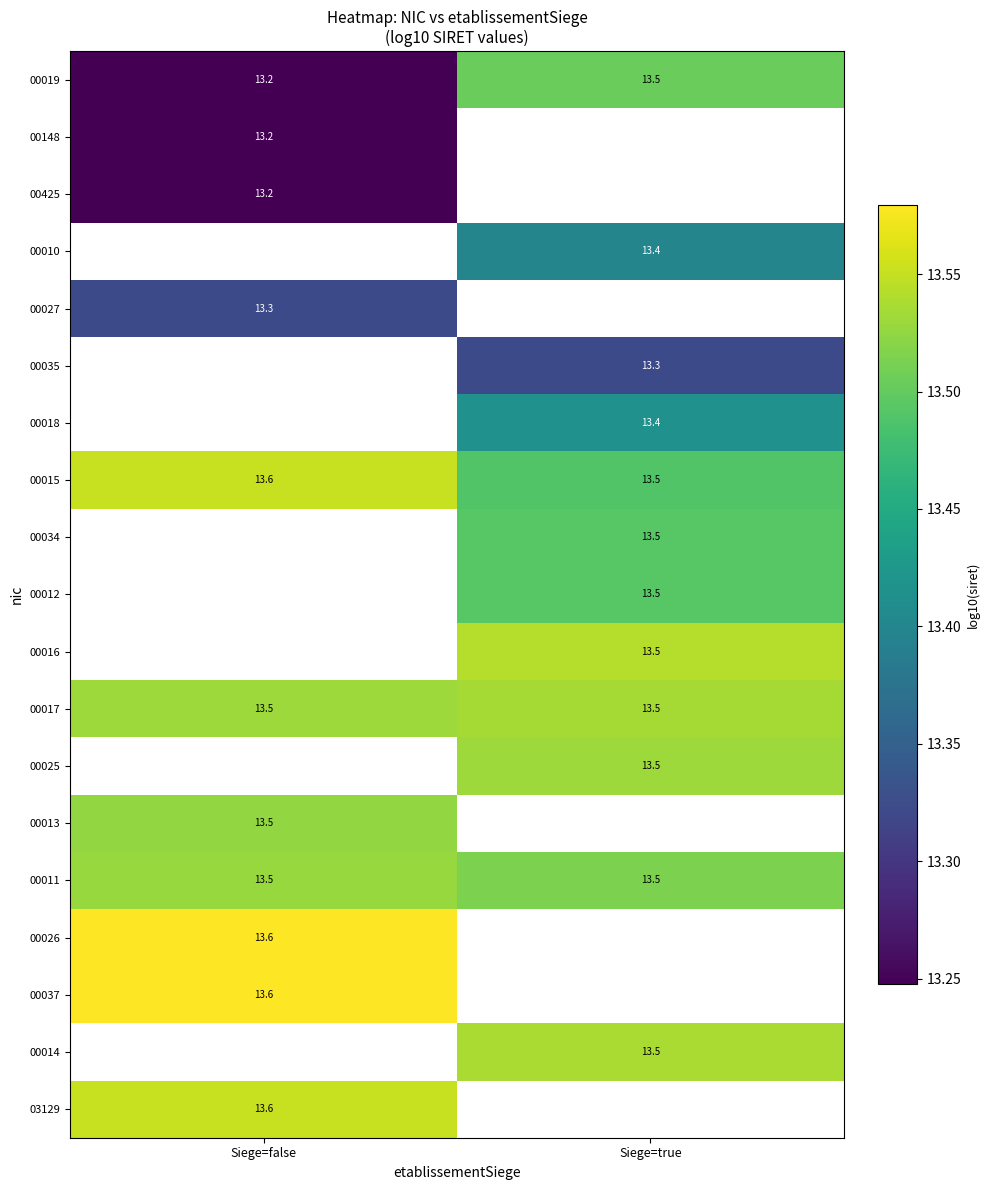

Where is 00015 nearest to the value 13?

Siege=true